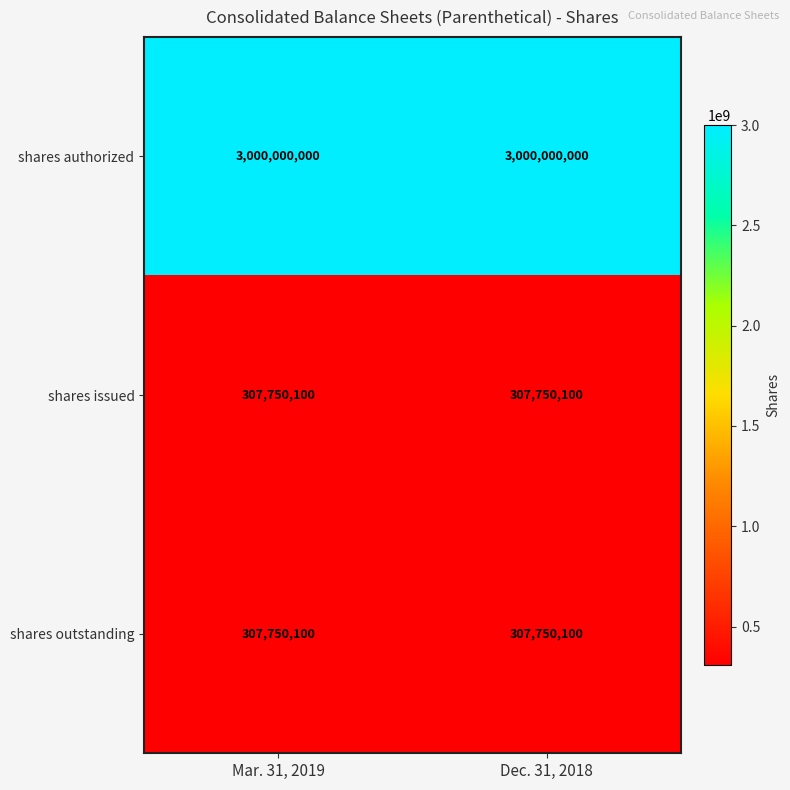

At how many categories does at least one series exceed 2604866163?

2